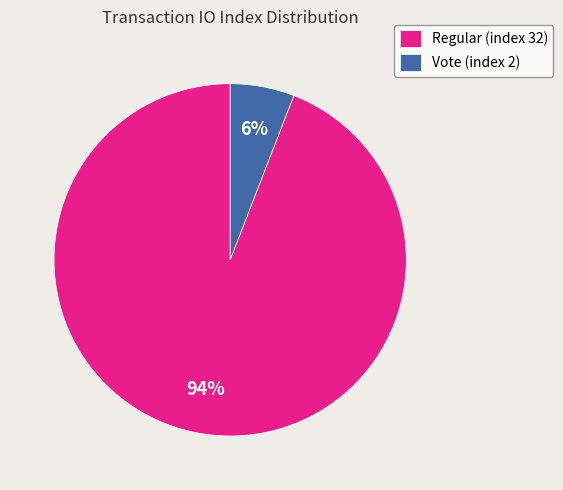

To the nearest percent, what percentage of the pie is Vote (index 2)?

6%